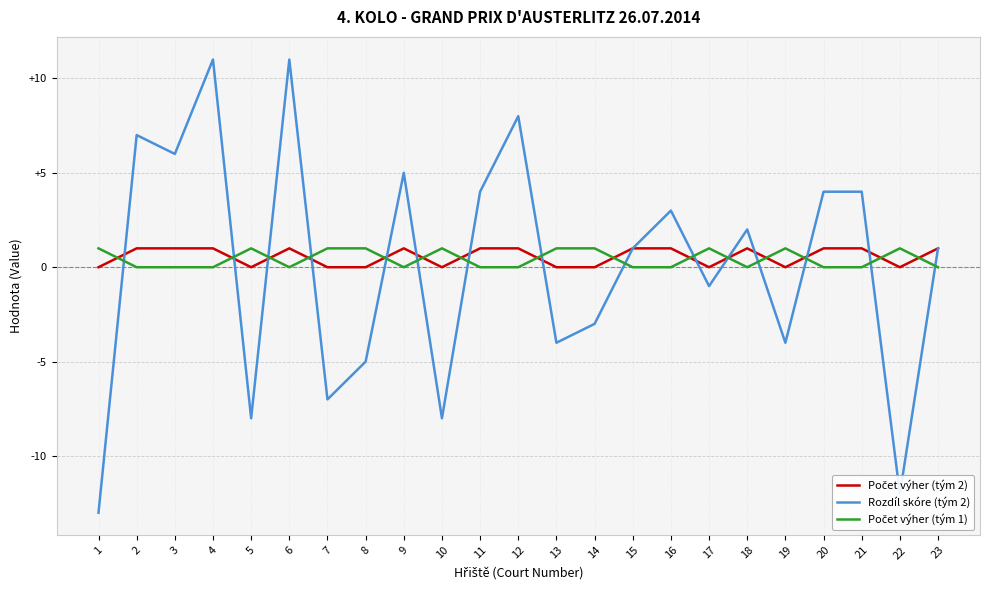

How many lines are shown in the chart?

3